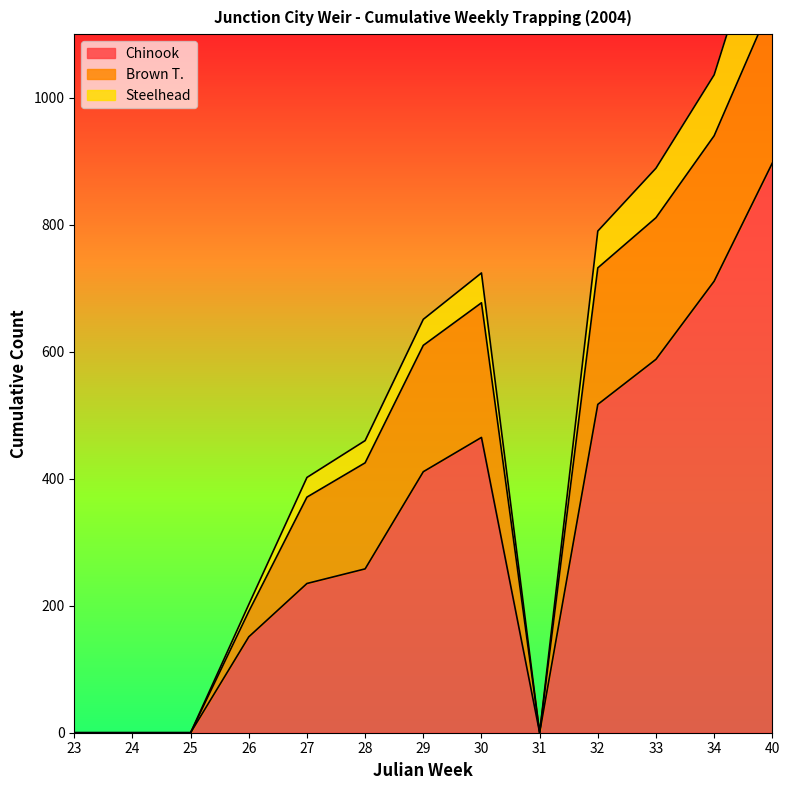

The value of Chinook at 30 is 465. True or false?

True